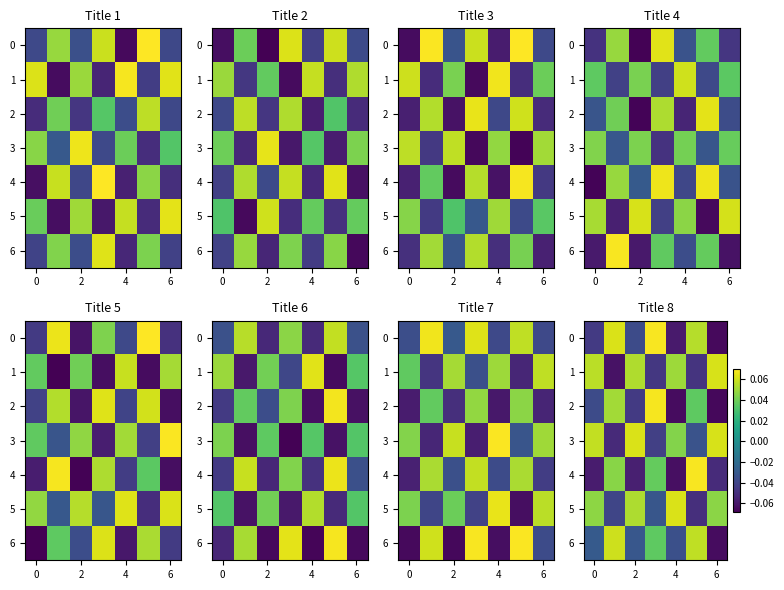

How many values in the 5 series are below 0?

3